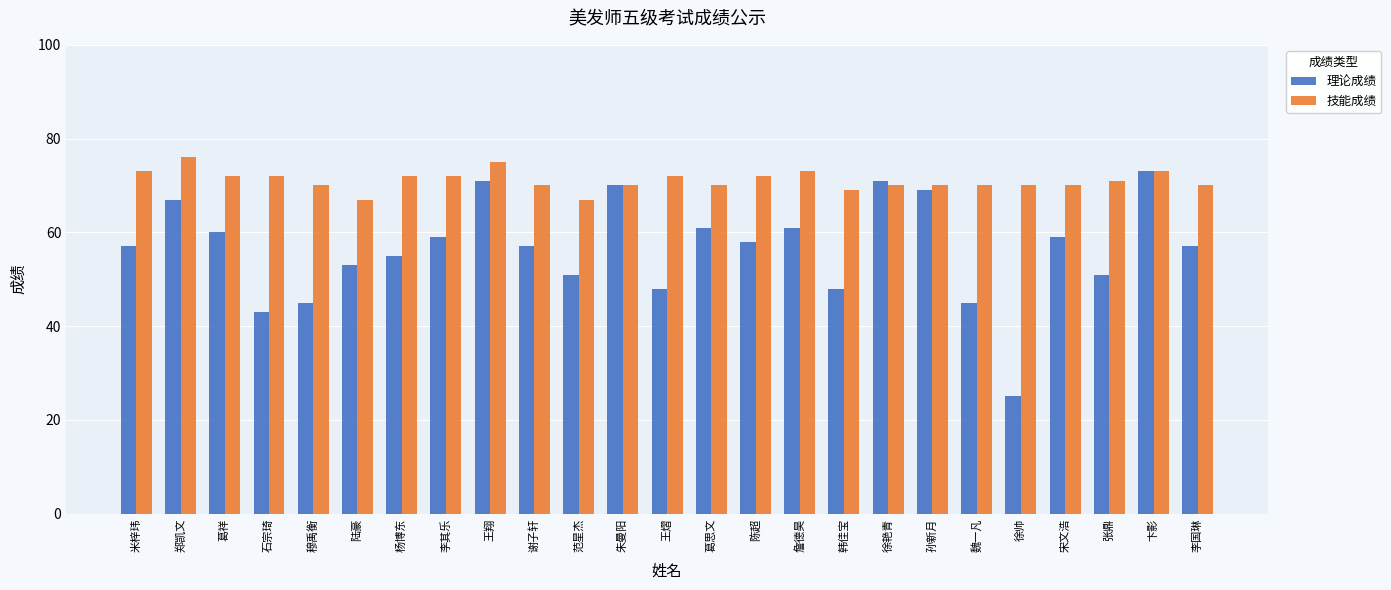

Rank the series at 葛思文 from lowest to highest value.

理论成绩, 技能成绩